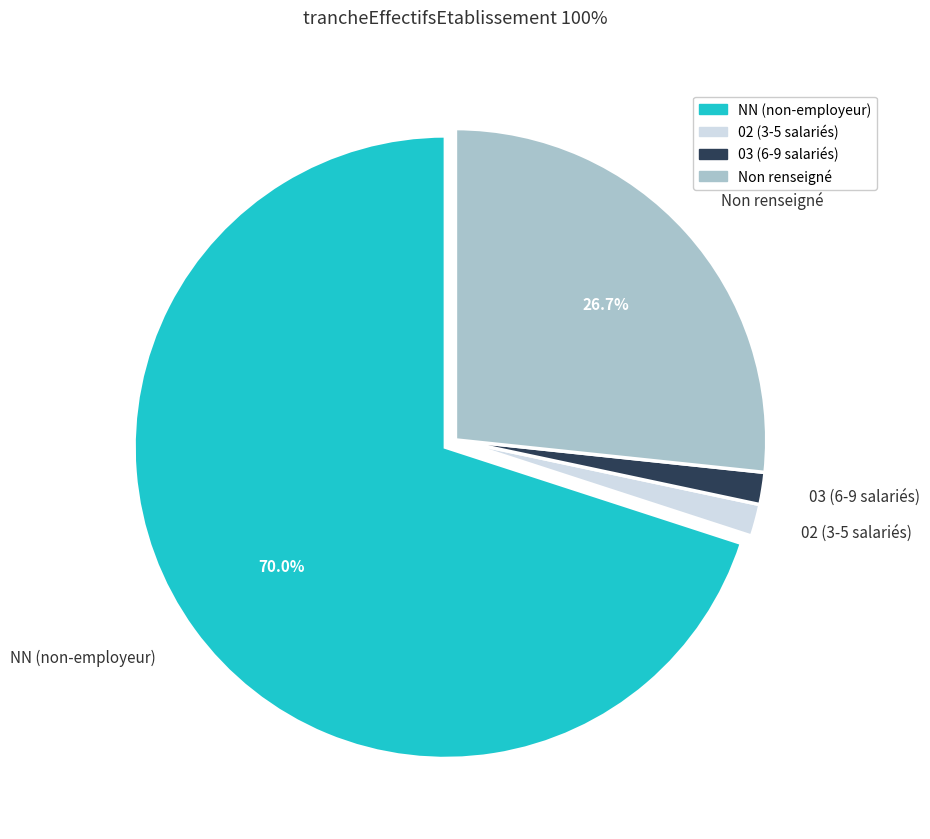

Is the sum of Non renseigné and 02 (3-5 salariés) greater than half?

No